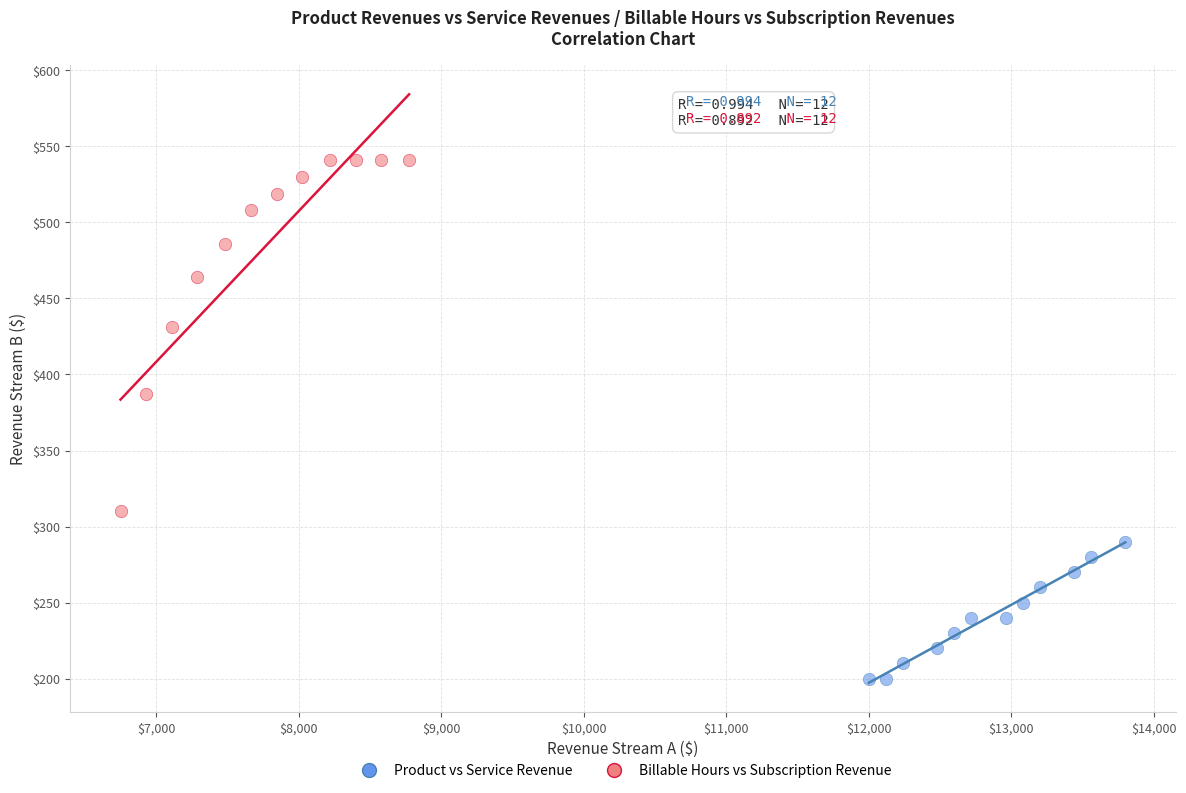

Which series reaches the minimum Y coordinate?

Product vs Service Revenue